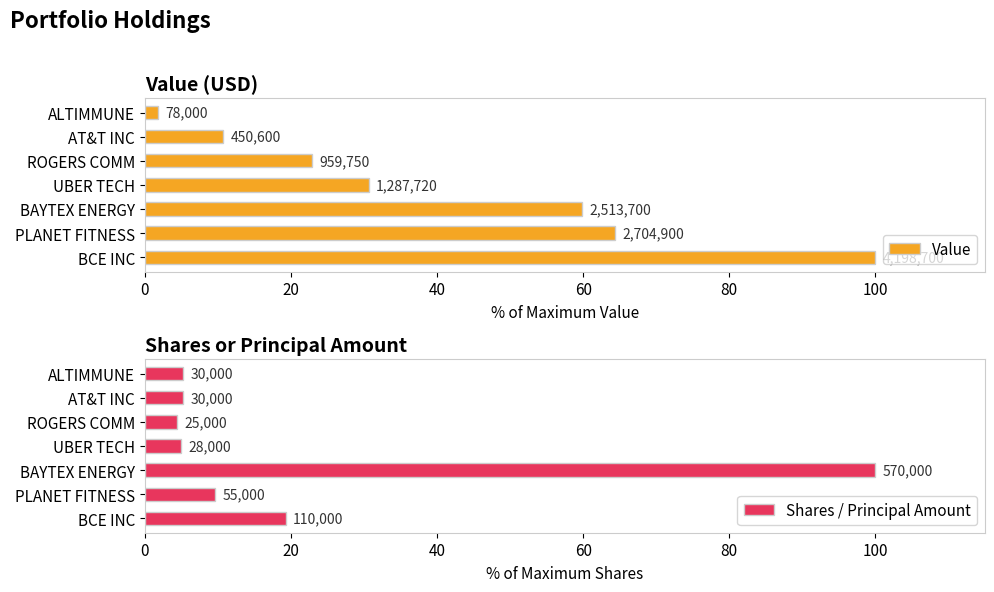

What is the difference between the maximum and minimum values in the Value series?

98.1